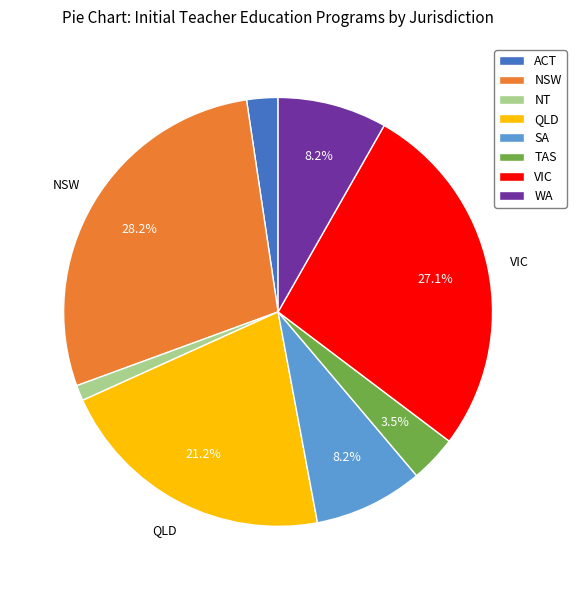

To the nearest percent, what is the average slice percentage?

12%